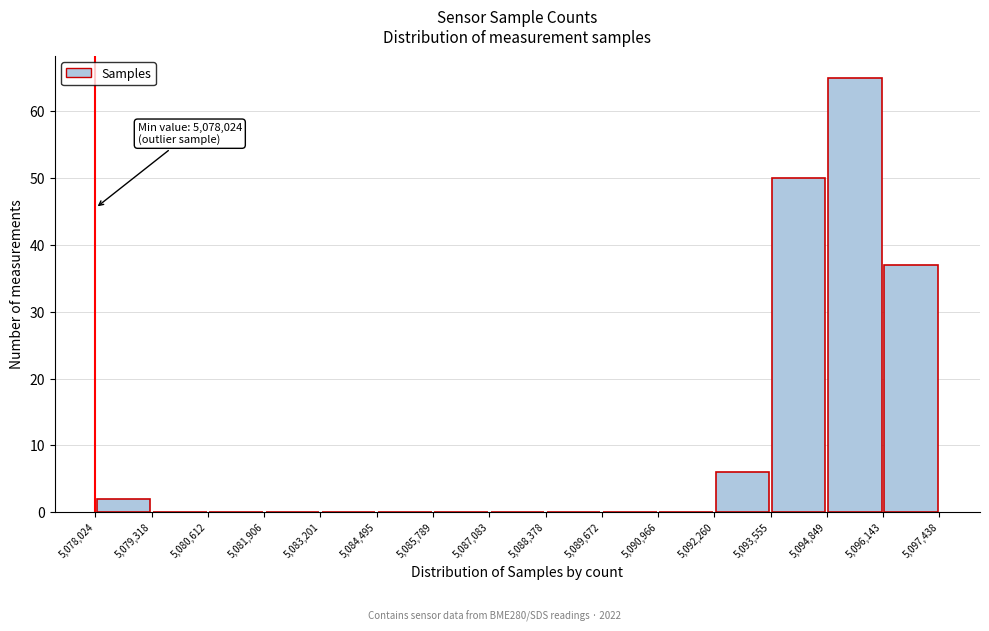

Over which range of the x-axis is the bar tallest?

5,094,849 to 5,096,143